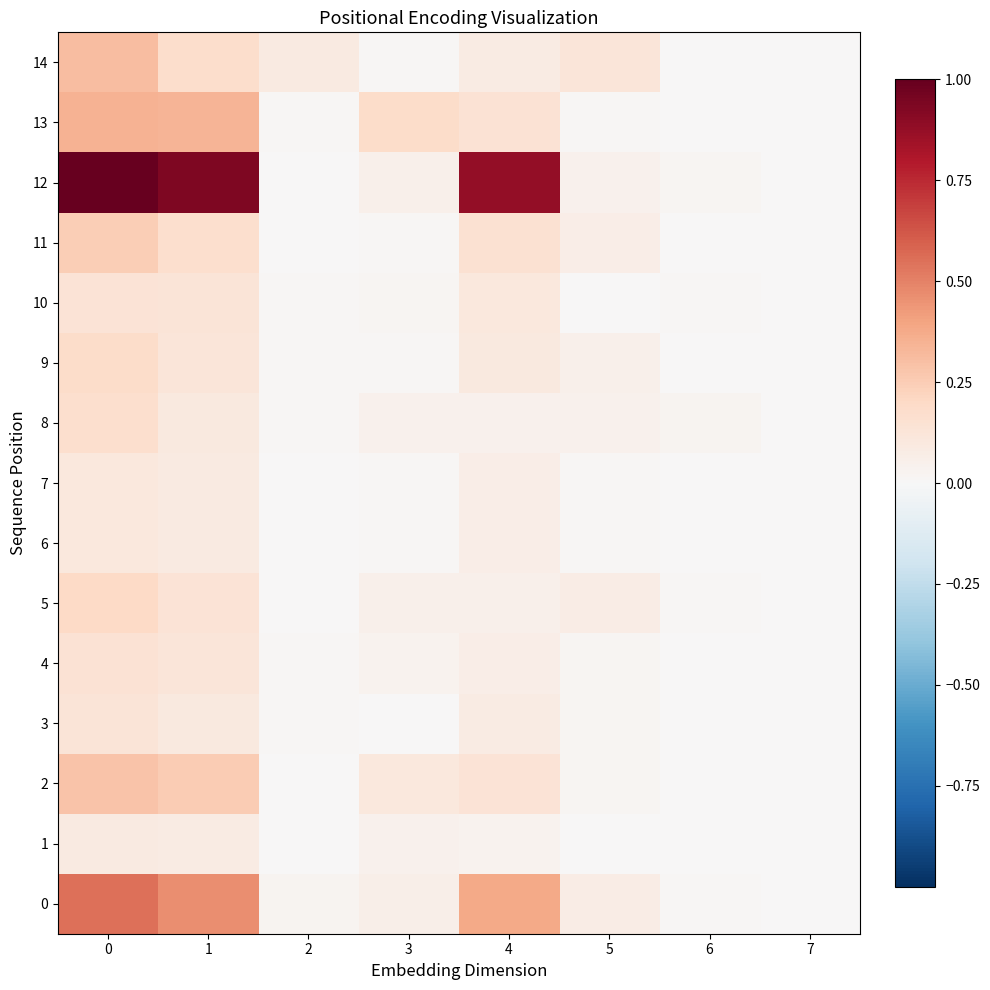

Rank the series at 4 from highest to lowest value.

row_12, row_0, row_11, row_13, row_2, row_10, row_9, row_3, row_14, row_4, row_6, row_7, row_5, row_8, row_1